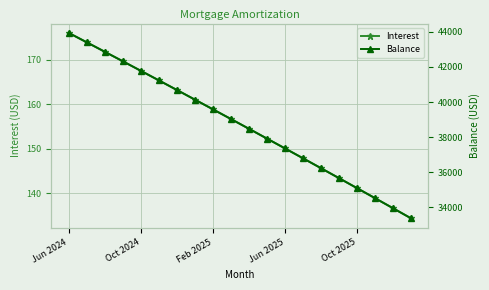

How many data points in Balance are above 39033?

9